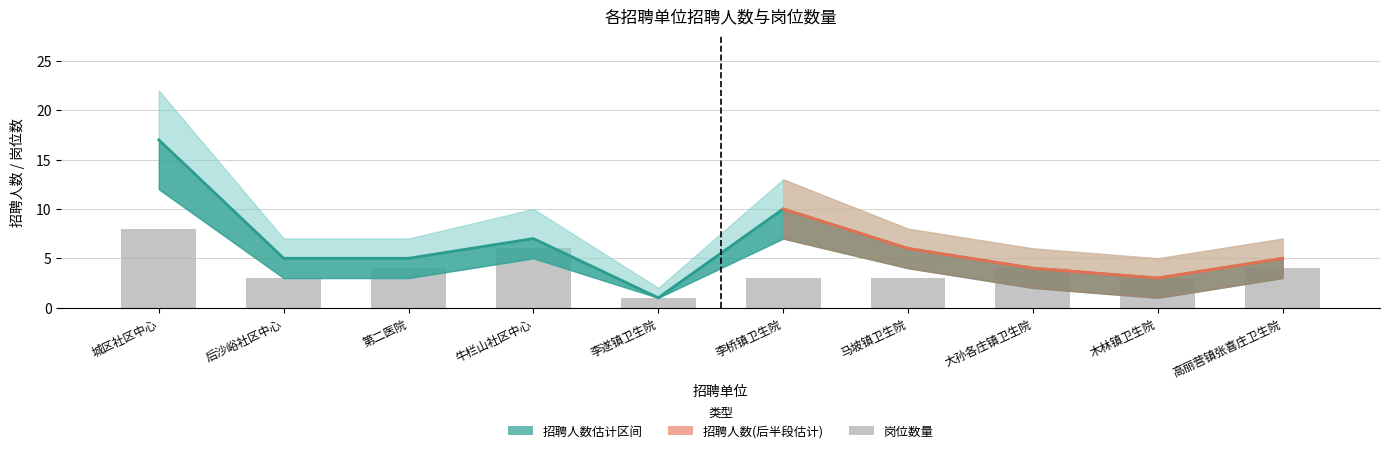

At which category does the chart reach its minimum across all series?

李遂镇卫生院